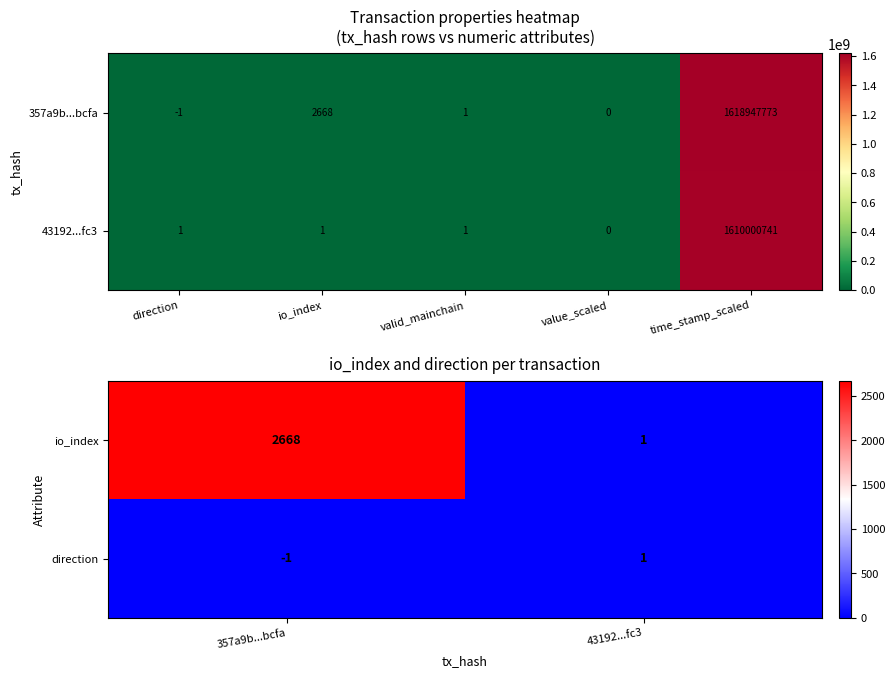

What is the lowest value of the direction series?

-1